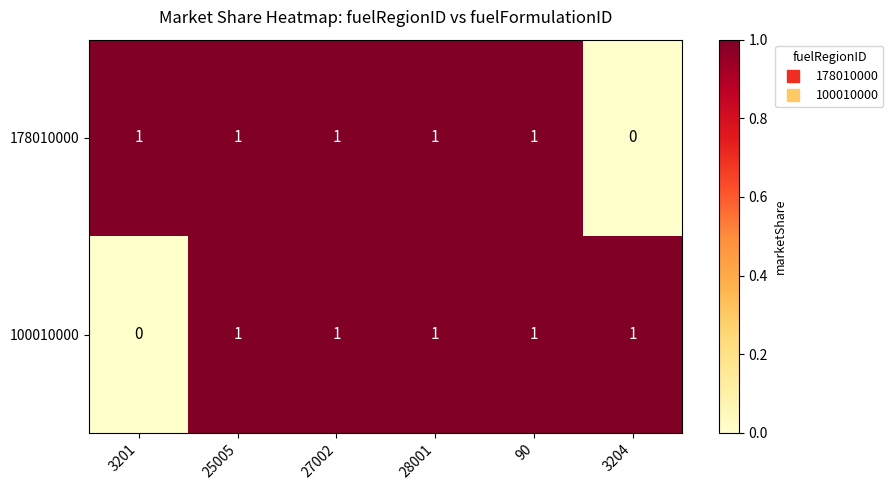

The 100010000 series shows 0 at 28001. True or false?

False